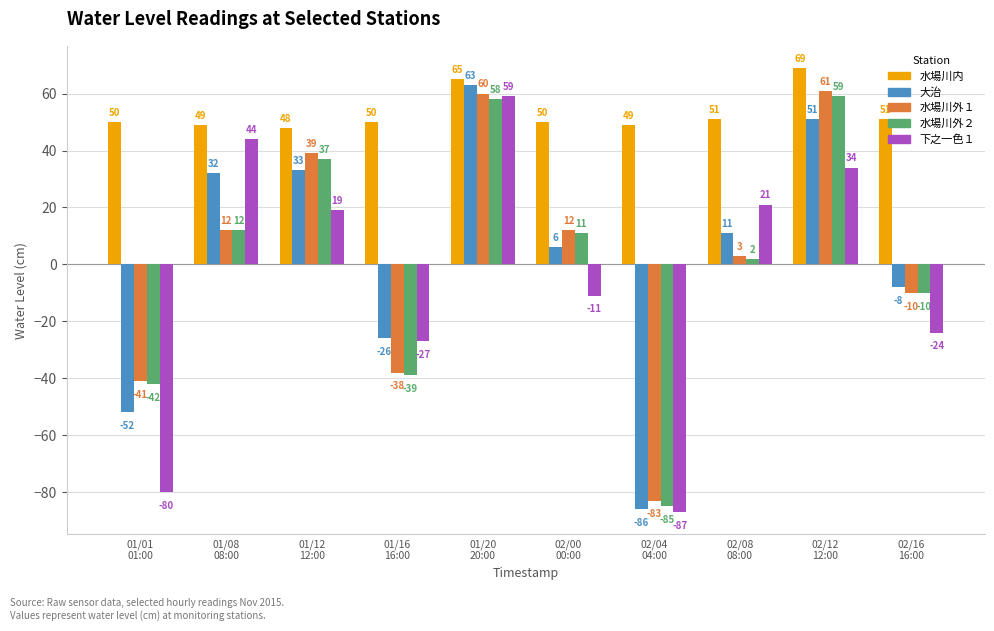

Which series has the largest total across all categories?

水場川内